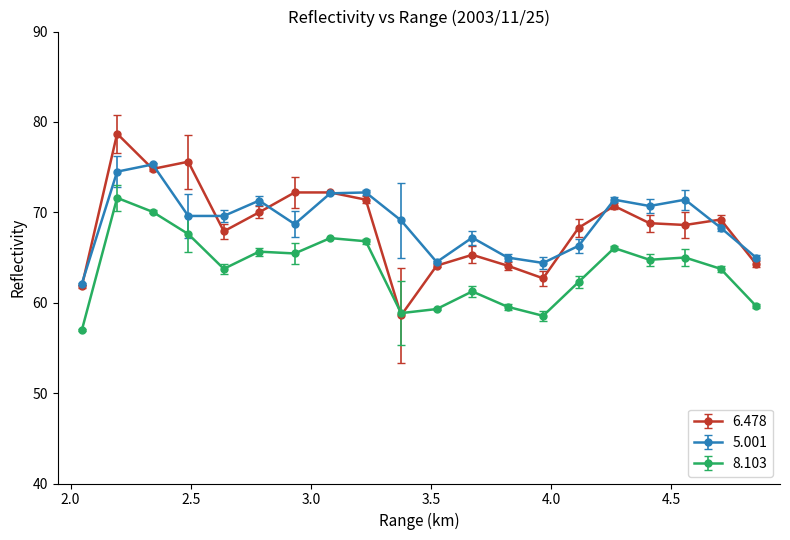

Rank the series by their maximum value, from lowest to highest.

8.103, 5.001, 6.478